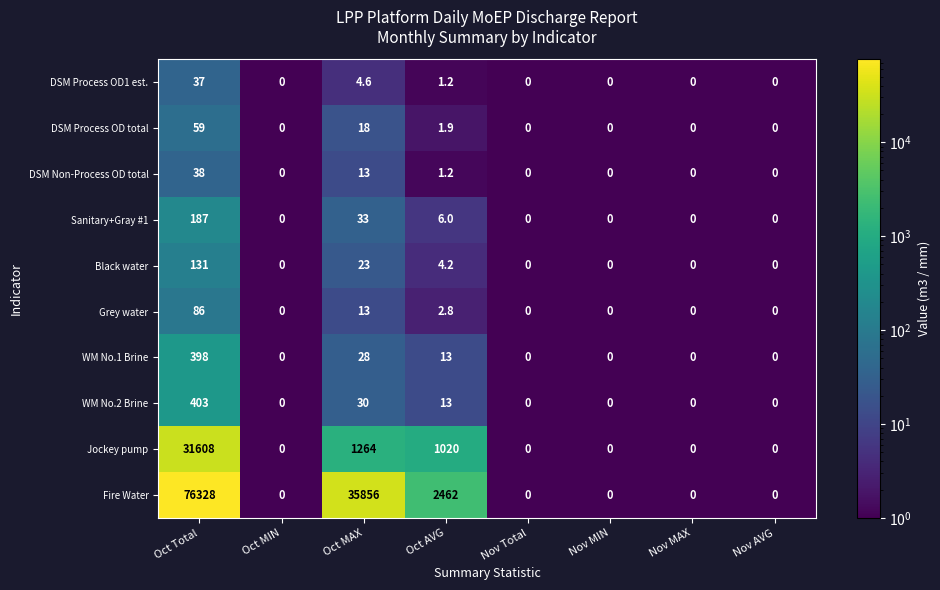

At which label is WM No.2 Brine closest to 201?

Oct MAX